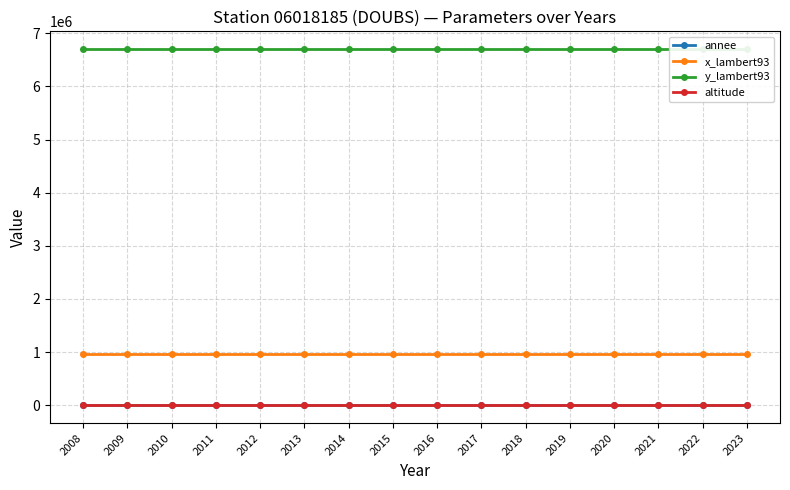

What is the spread (max minus min) of values at 2016?

6701664